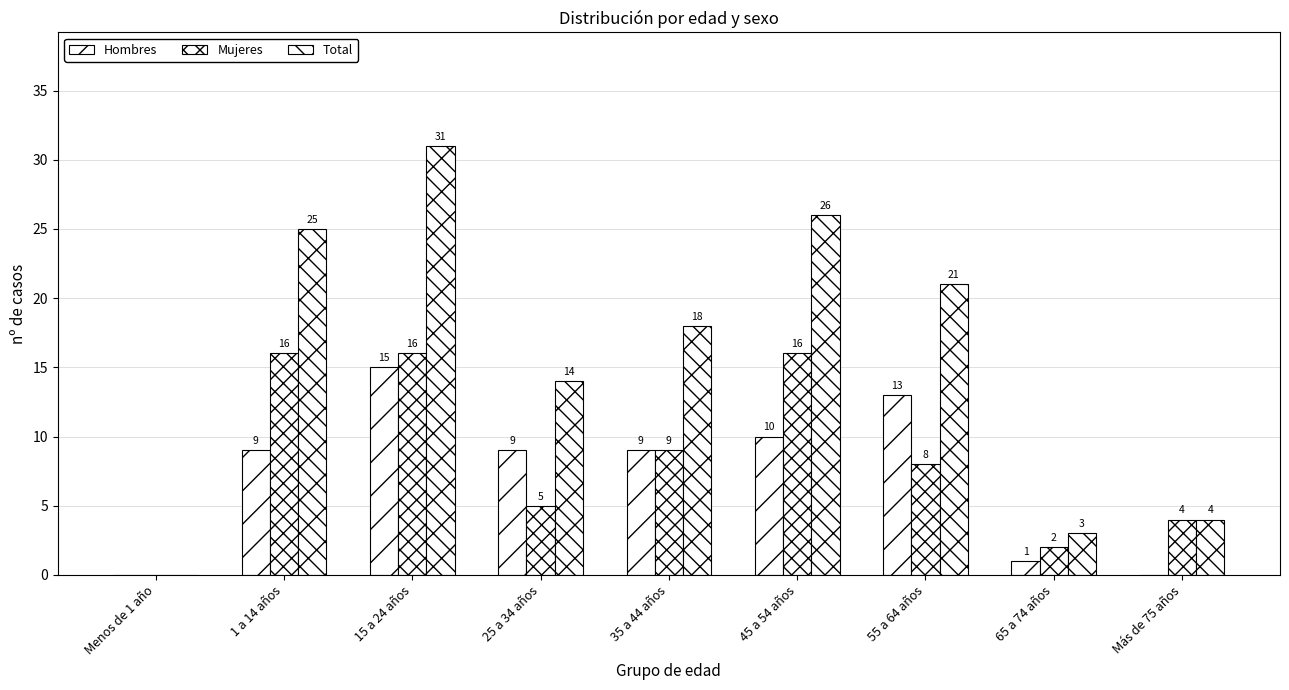

How many series are shown in this chart?

3